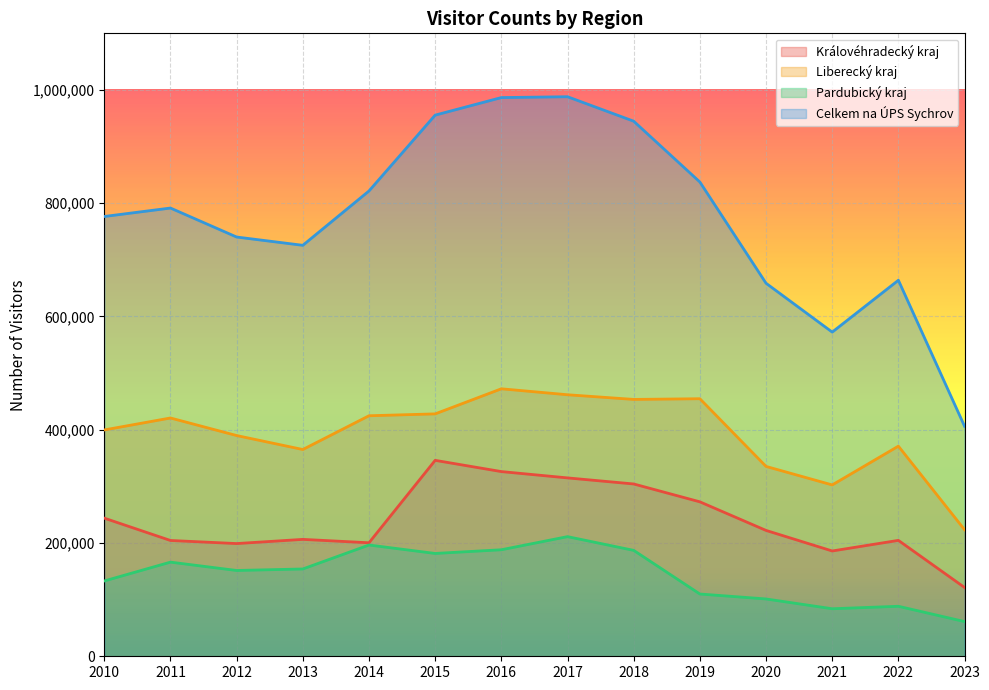

What is the value of the Celkem na ÚPS Sychrov point at the 4th from the left?

725692